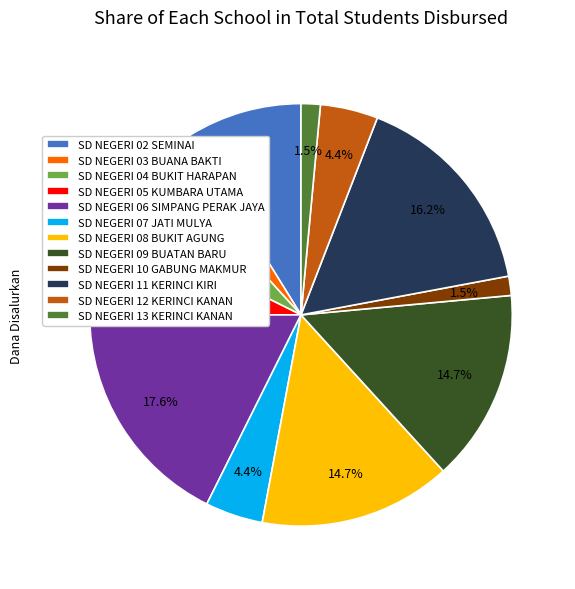

What portion of the pie excludes SD NEGERI 02 SEMINAI?

91.2%